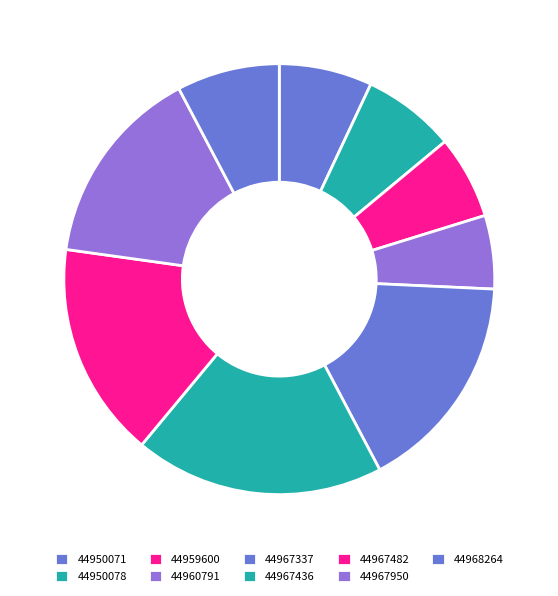

Count the number of slices in the pie.

9